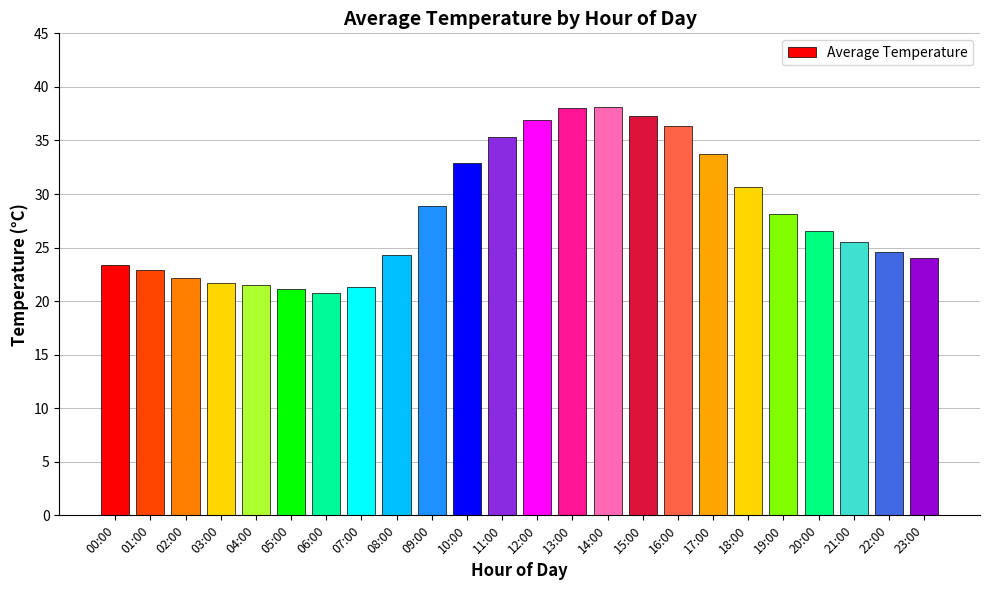

Which has a higher value, 11:00 or 12:00?

12:00